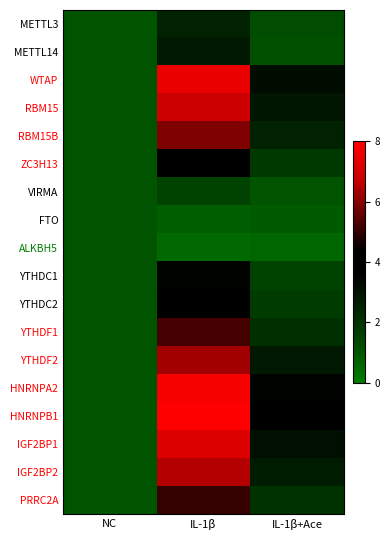

At which category is the sum across all series the highest?

IL-1β